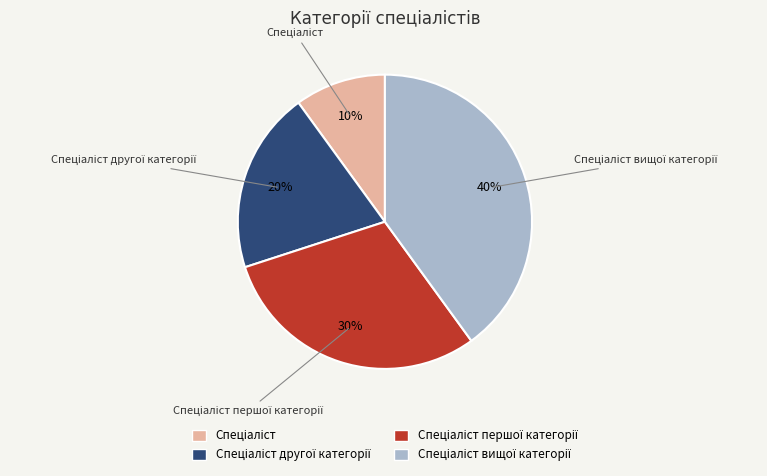

To the nearest percent, what is the difference between the largest and smallest slice percentages?

30%